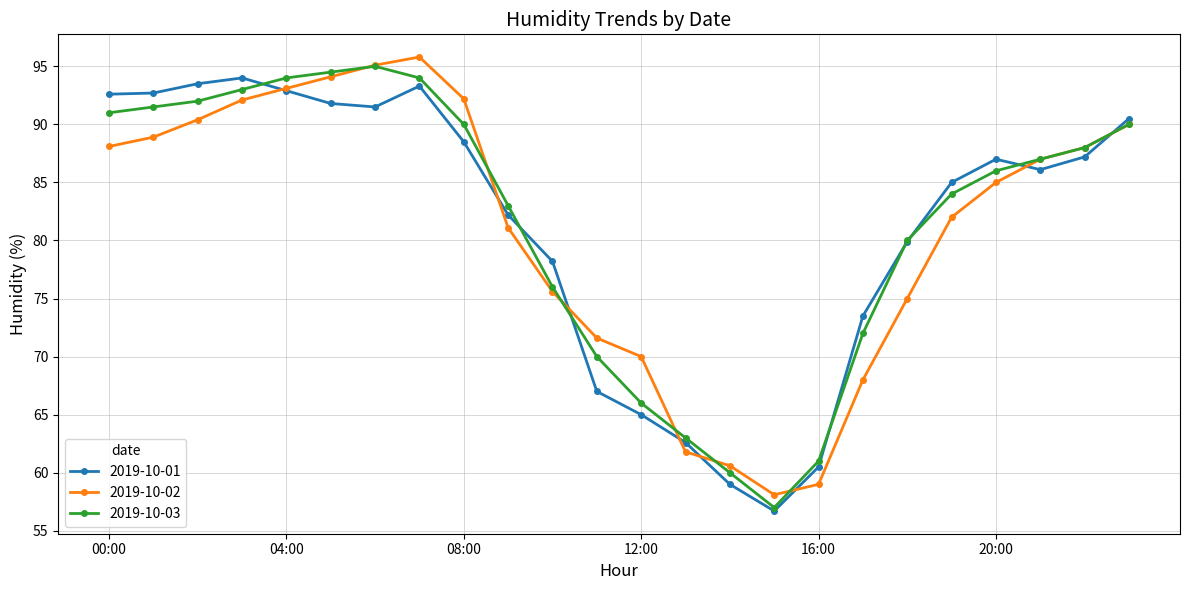

At how many categories does at least one series exceed 74?

17